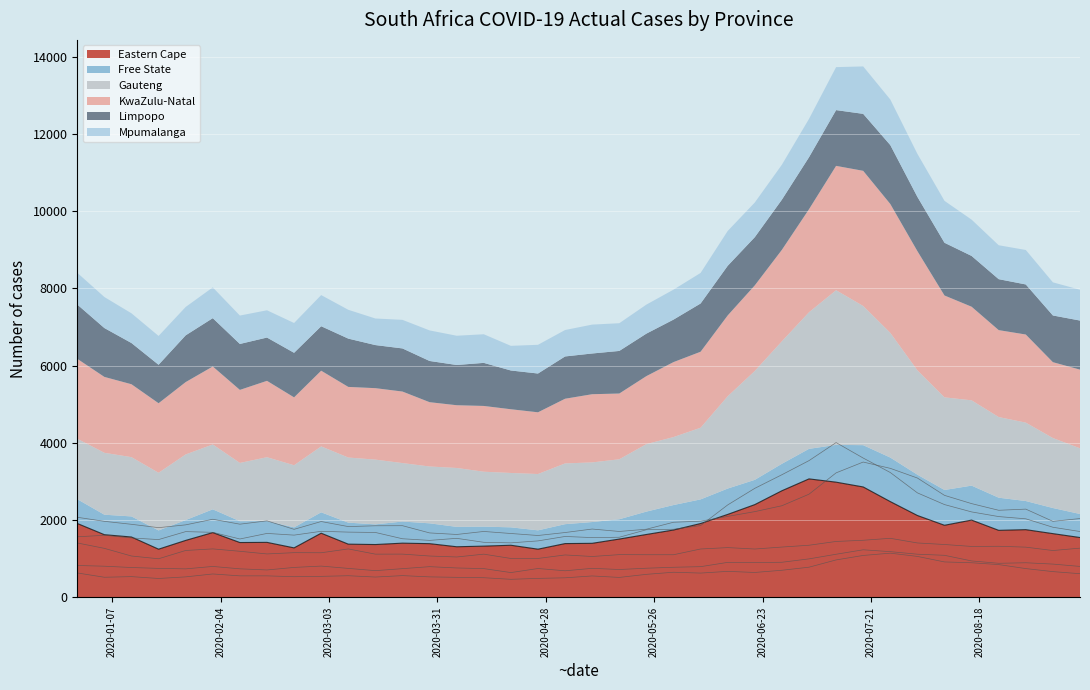

Where does the KwaZulu-Natal series first go above 1965?

2019-12-29